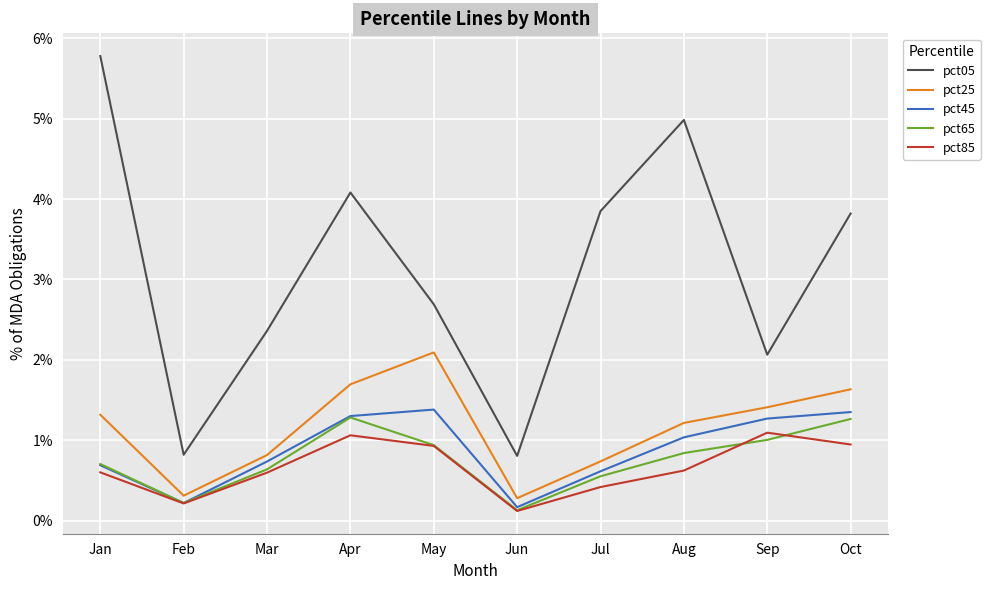

At which label does pct45 reach its minimum?

Jun